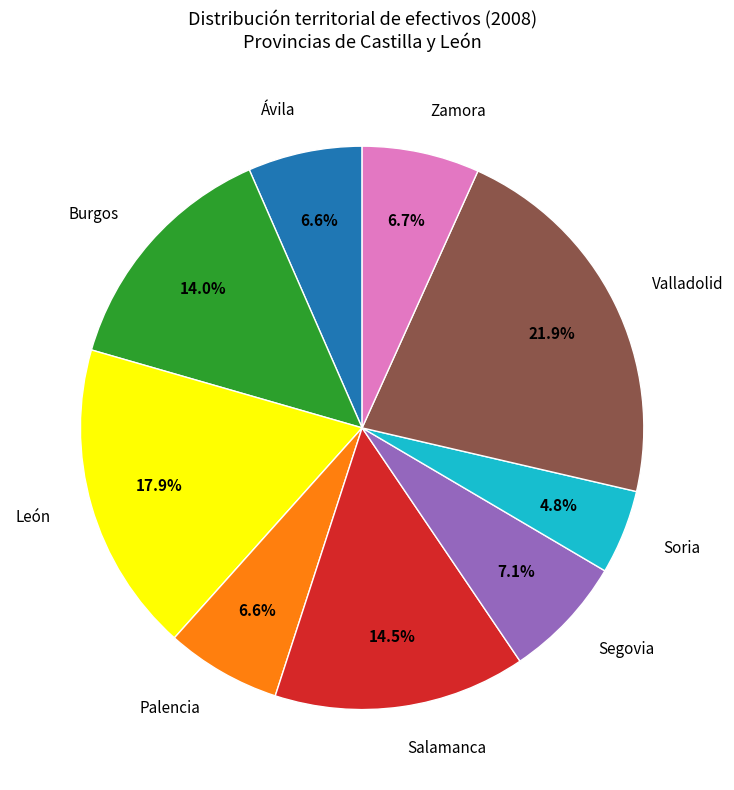

Does Palencia account for over 50% of the chart?

No